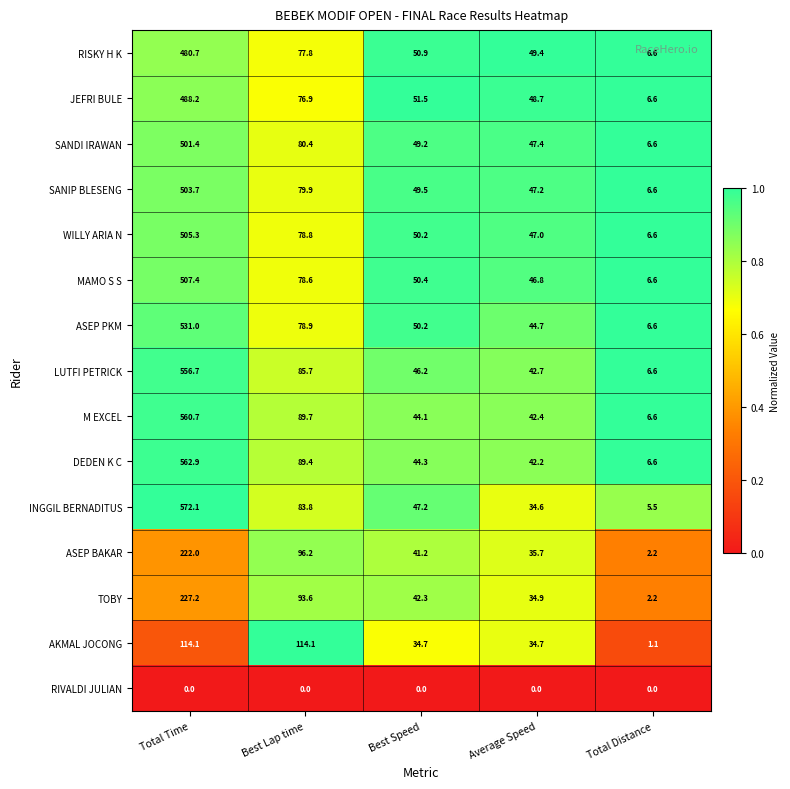

True or false: LUTFI PETRICK has a value of 556.7 at Total Time.

True